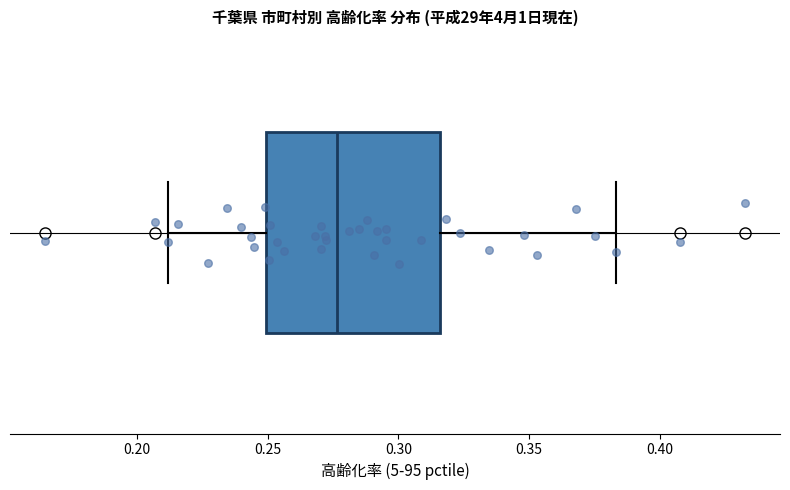

Where does the median line of the box sit on the x-axis? The values are not printed on the chart, so give them approximately, as read against the axis.

0.275